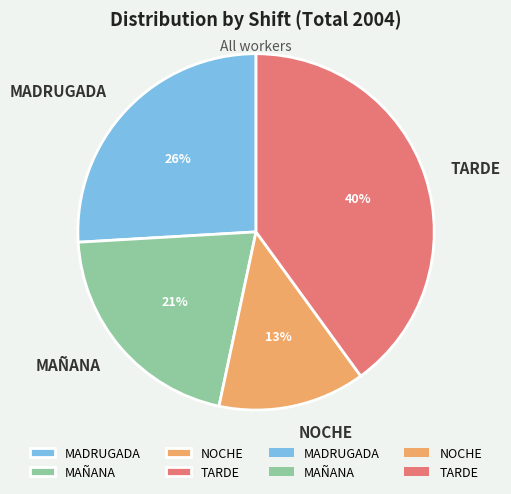

Do MADRUGADA and MAÑANA together represent more than half of the pie?

No